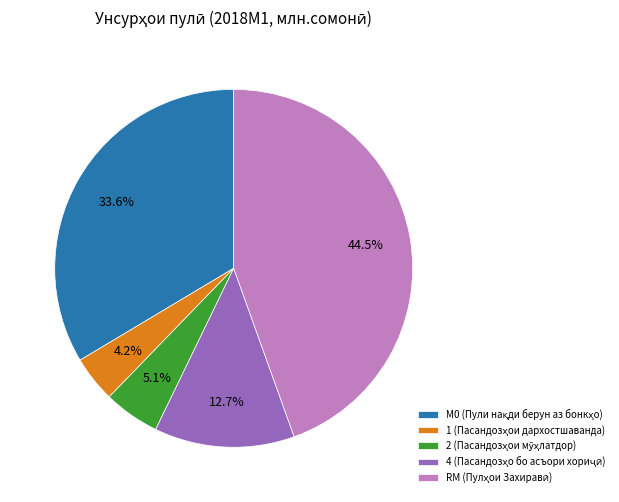

Is there any slice that represents more than half of the pie?

No